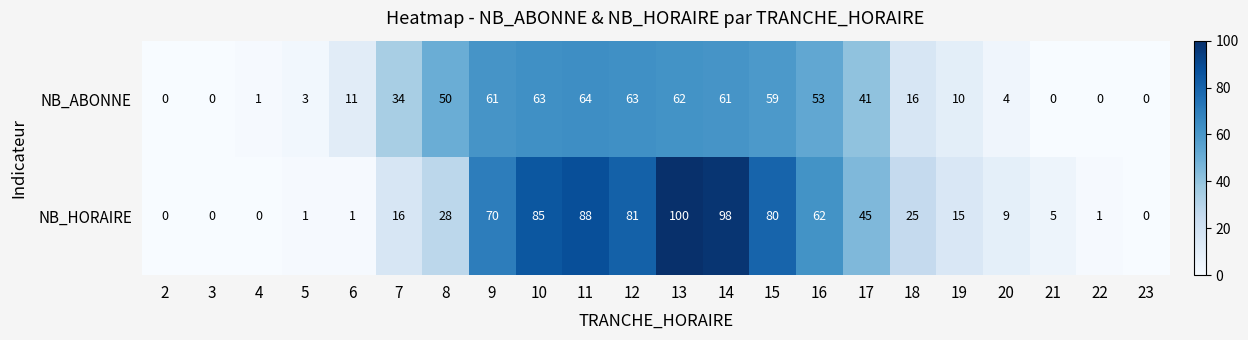

Rank the series by their maximum value, from lowest to highest.

NB_ABONNE, NB_HORAIRE